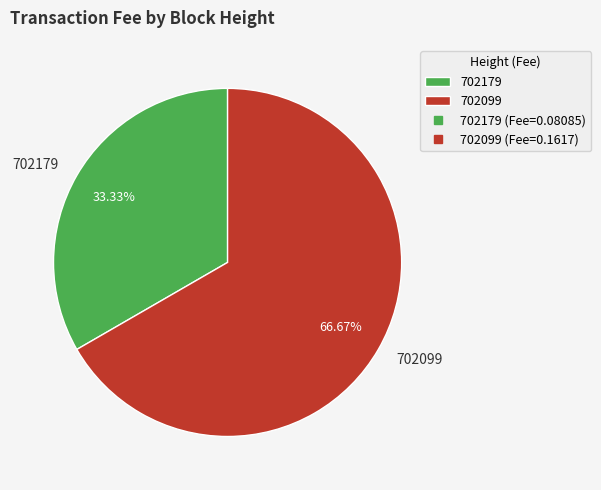

The 702179 slice represents 21% of the pie. True or false?

False